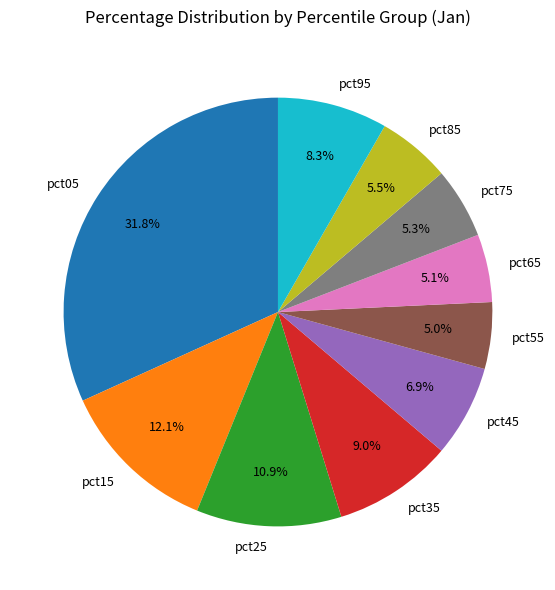

Is pct15 the majority of the pie?

No